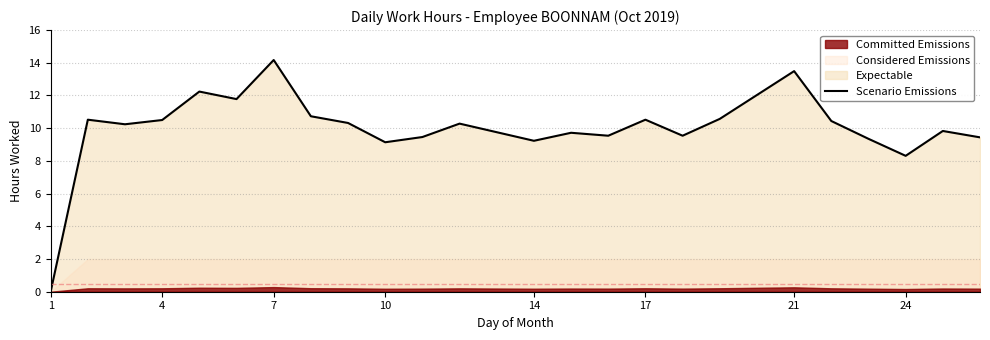

The value of Scenario Emissions at 24 is 13.6. True or false?

False